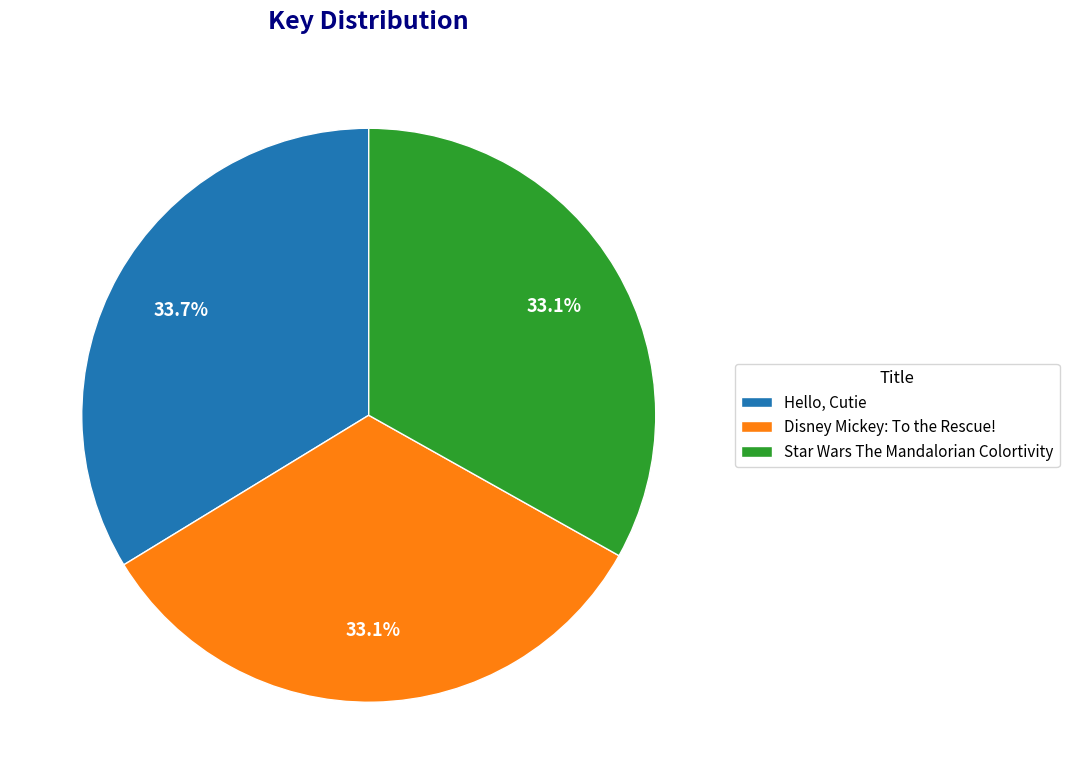

Is Hello, Cutie the majority of the pie?

No